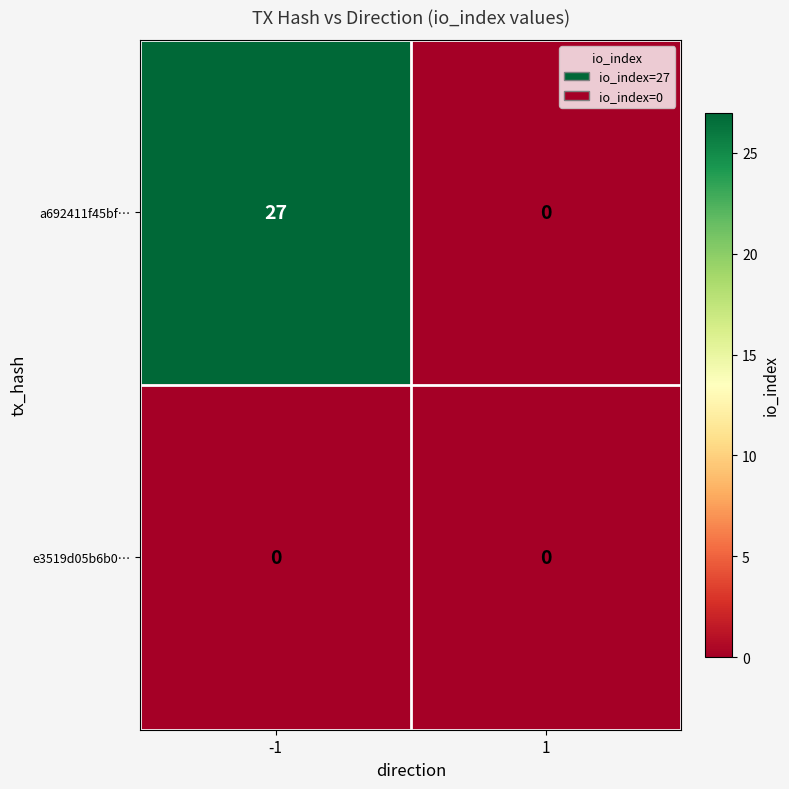

Reading right to left, list all the values displayed in this chart.

a692411f45bf…: 0	27
e3519d05b6b0…: 0	0